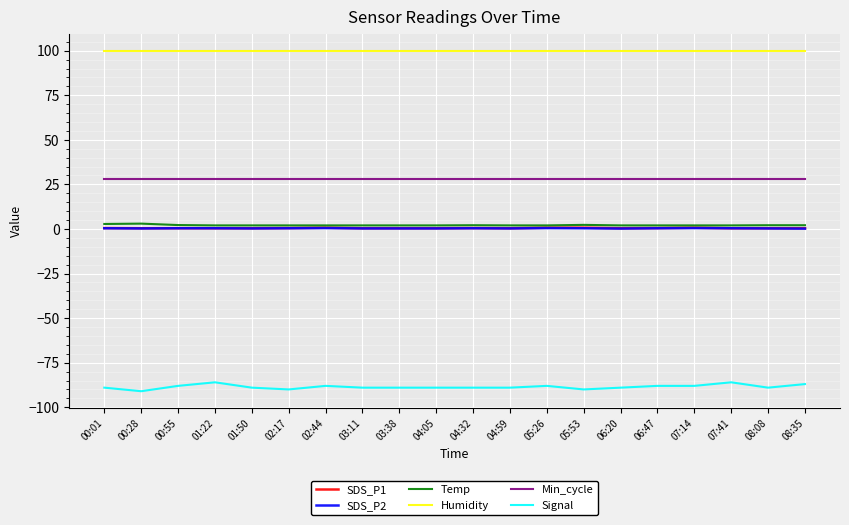

Which series has the widest spread of values?

Signal